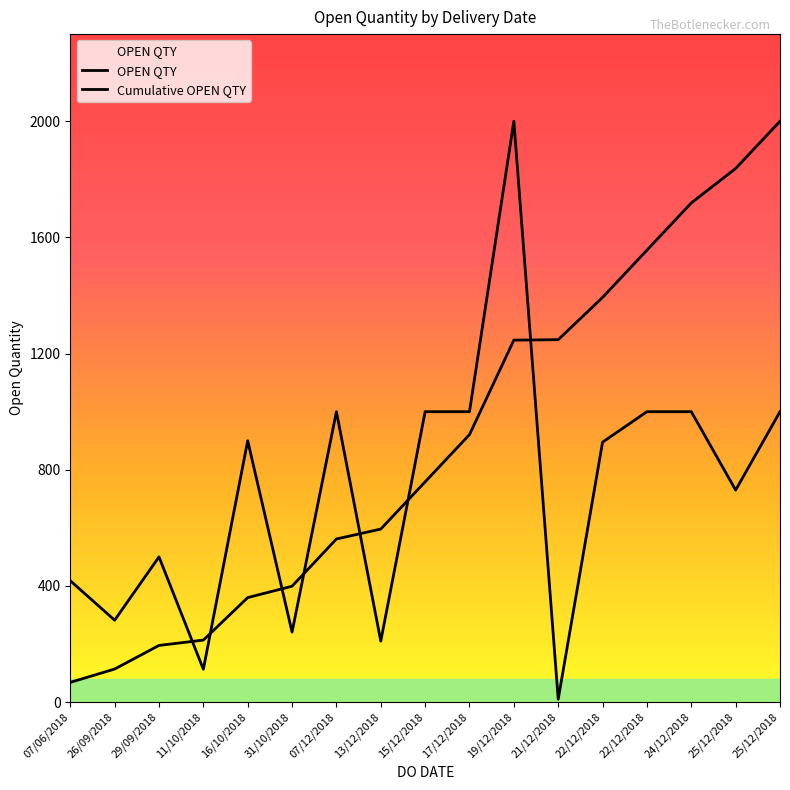

What is the difference between the Cumulative OPEN QTY values at 22/12/2018 and 25/12/2018?

443.9